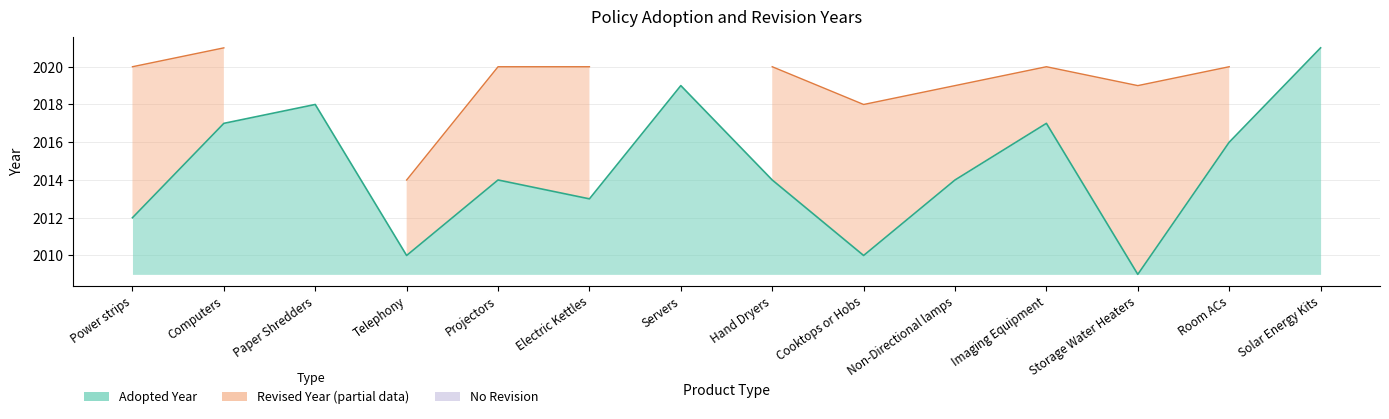

How many values are below 2014?

5